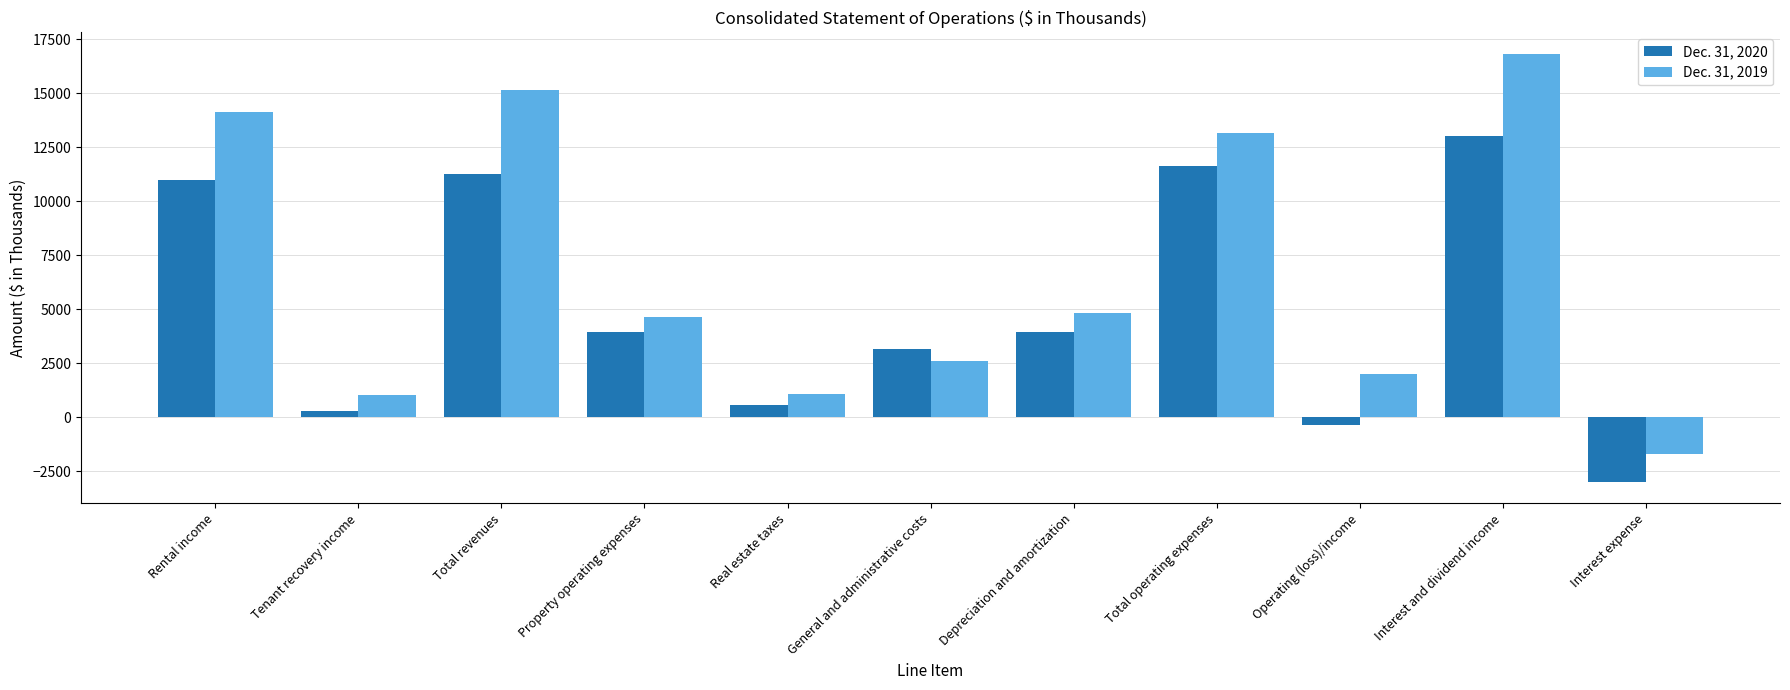

What is the spread (max minus min) of values at Total revenues?

3905